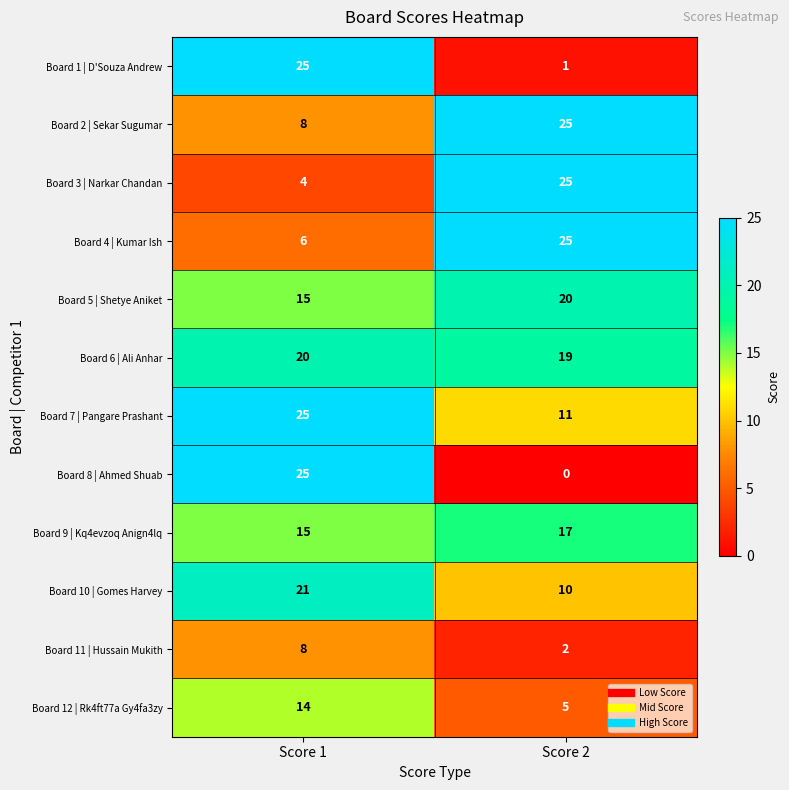

Which category has the lowest value across all series?

Score 2